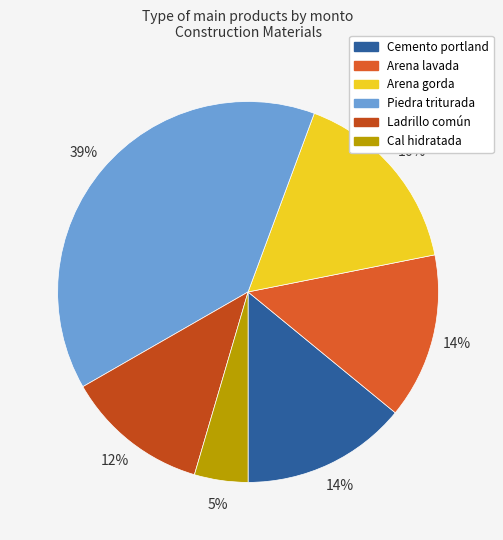

What percentage is the Cemento portland slice, to the nearest percent?

14%